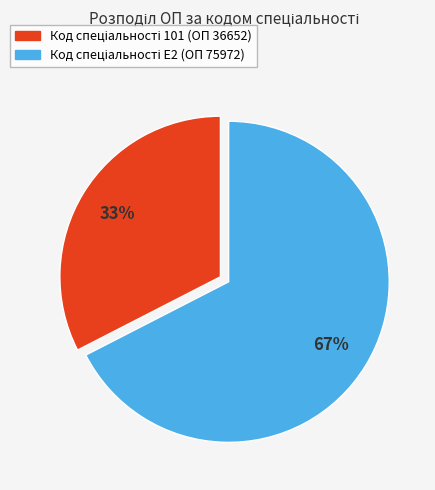

To the nearest percent, what is the average slice percentage?

50%